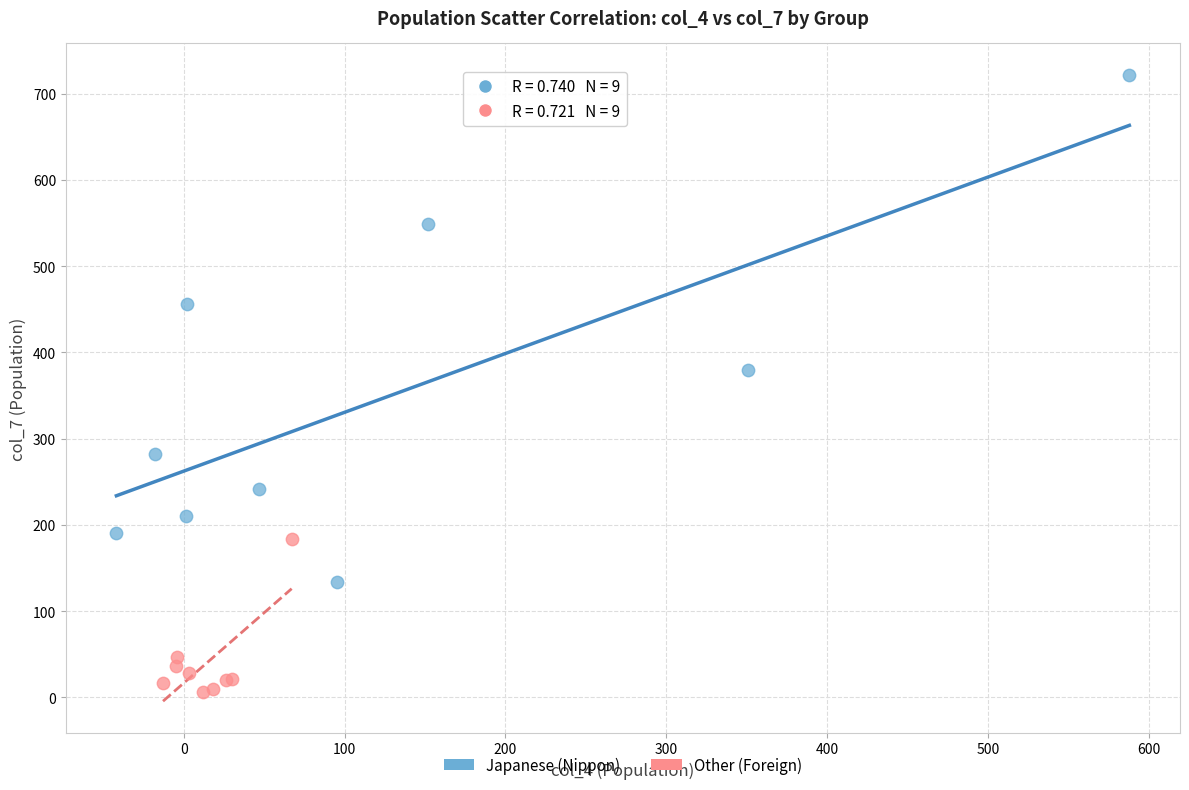

Which series has the widest spread of Y values?

Japanese (Nippon)